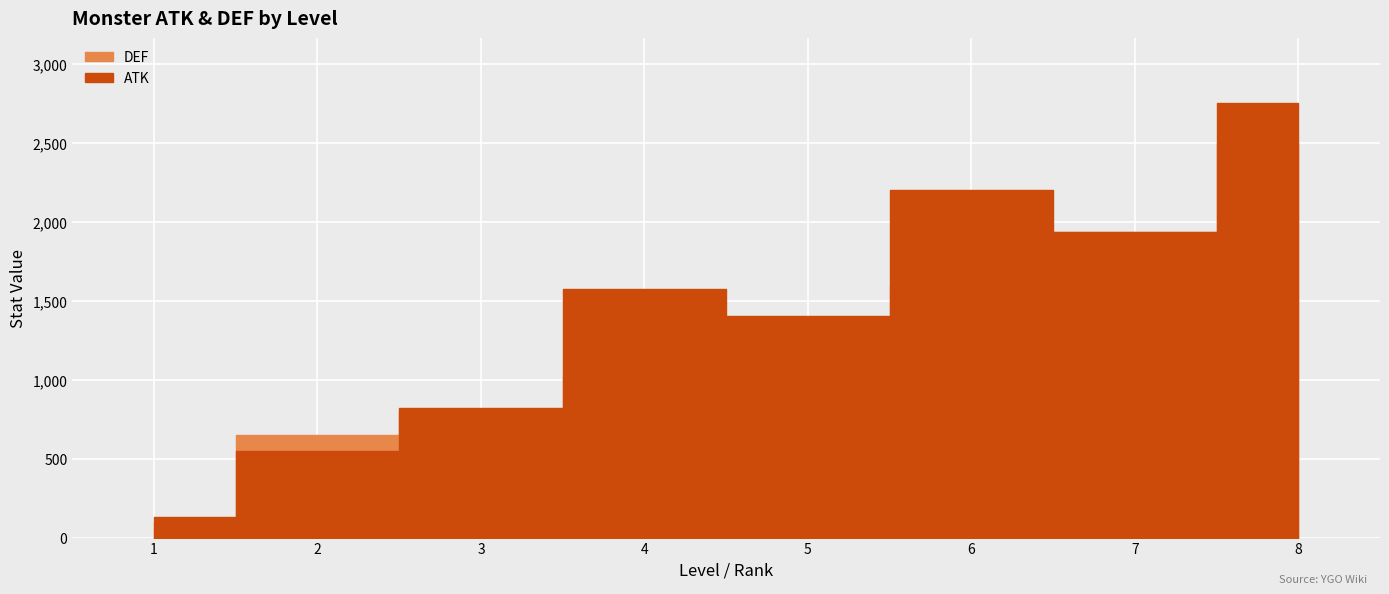

True or false: DEF has more than 2 points higher than both neighbors.

True